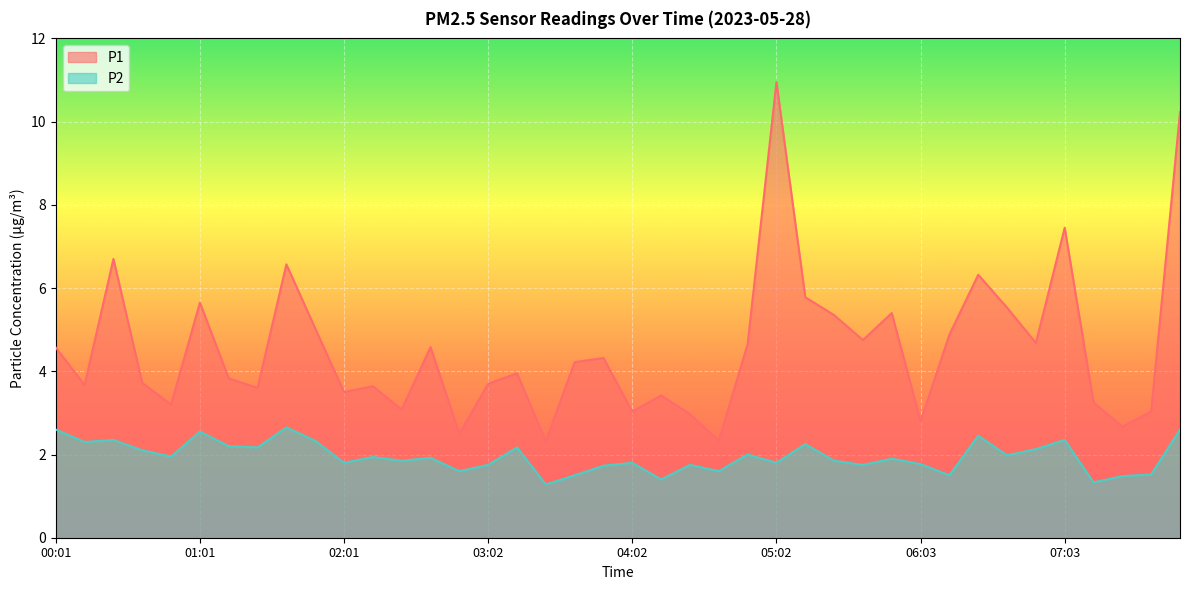

How many values in the P1 series exceed 4?

20